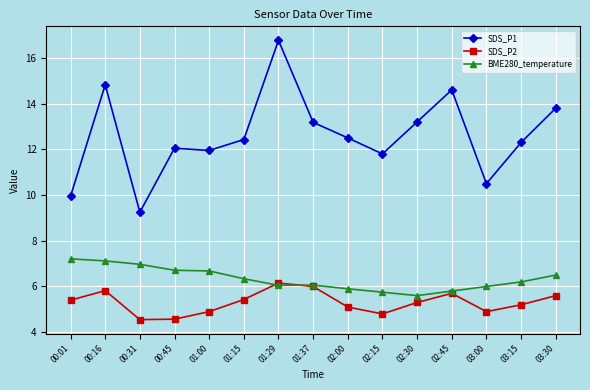

How many interior local peaks does the SDS_P2 series have?

3